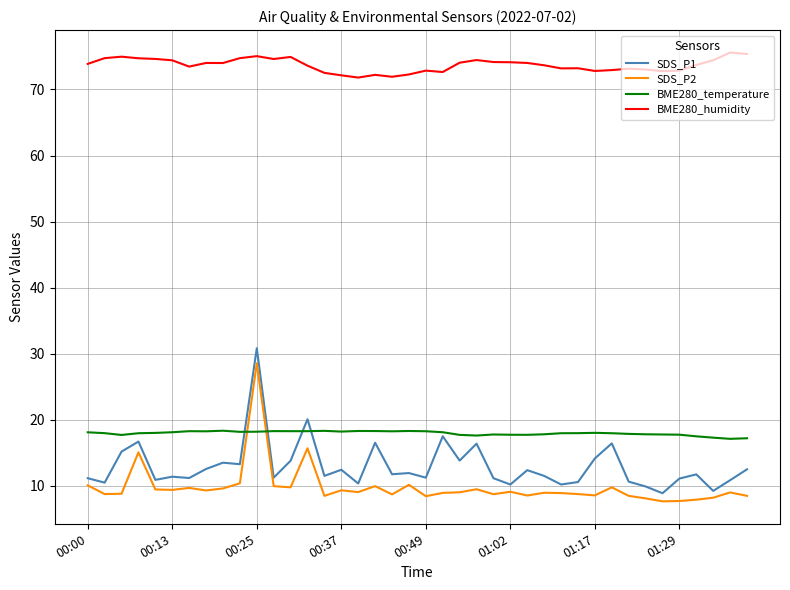

Which series has the largest total across all categories?

BME280_humidity